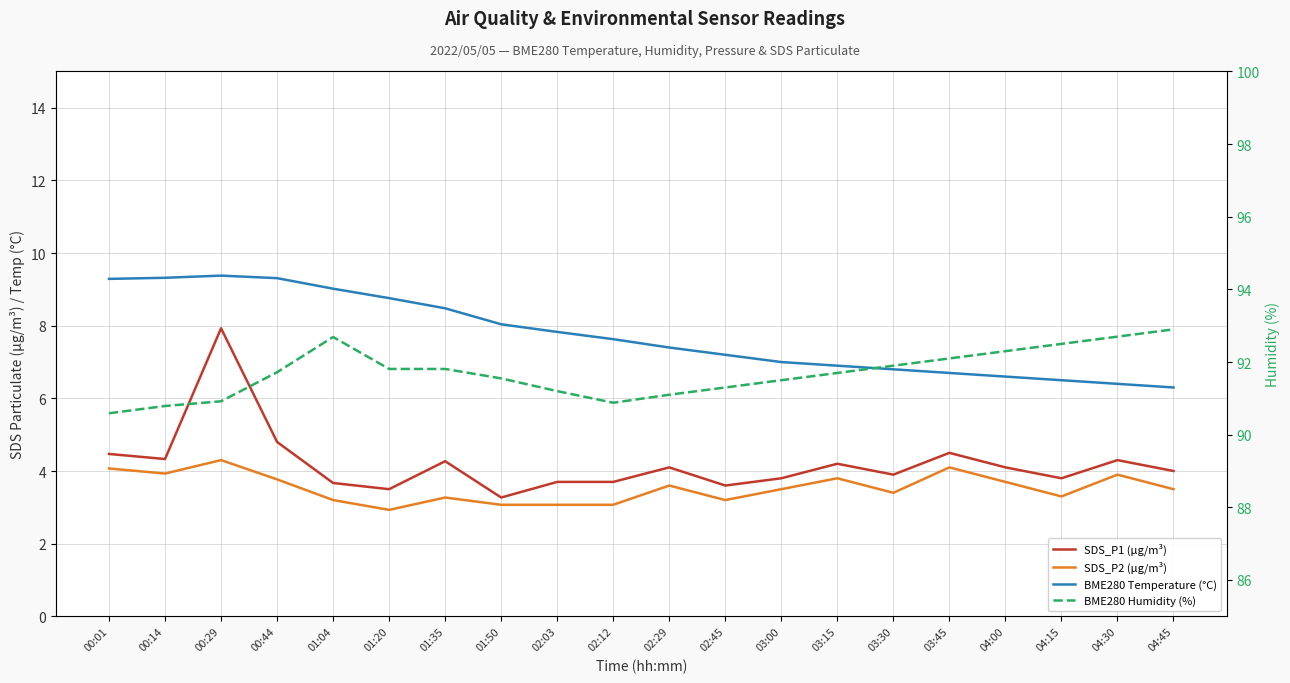

At which label does BME280 Humidity (%) reach its peak?

04:45